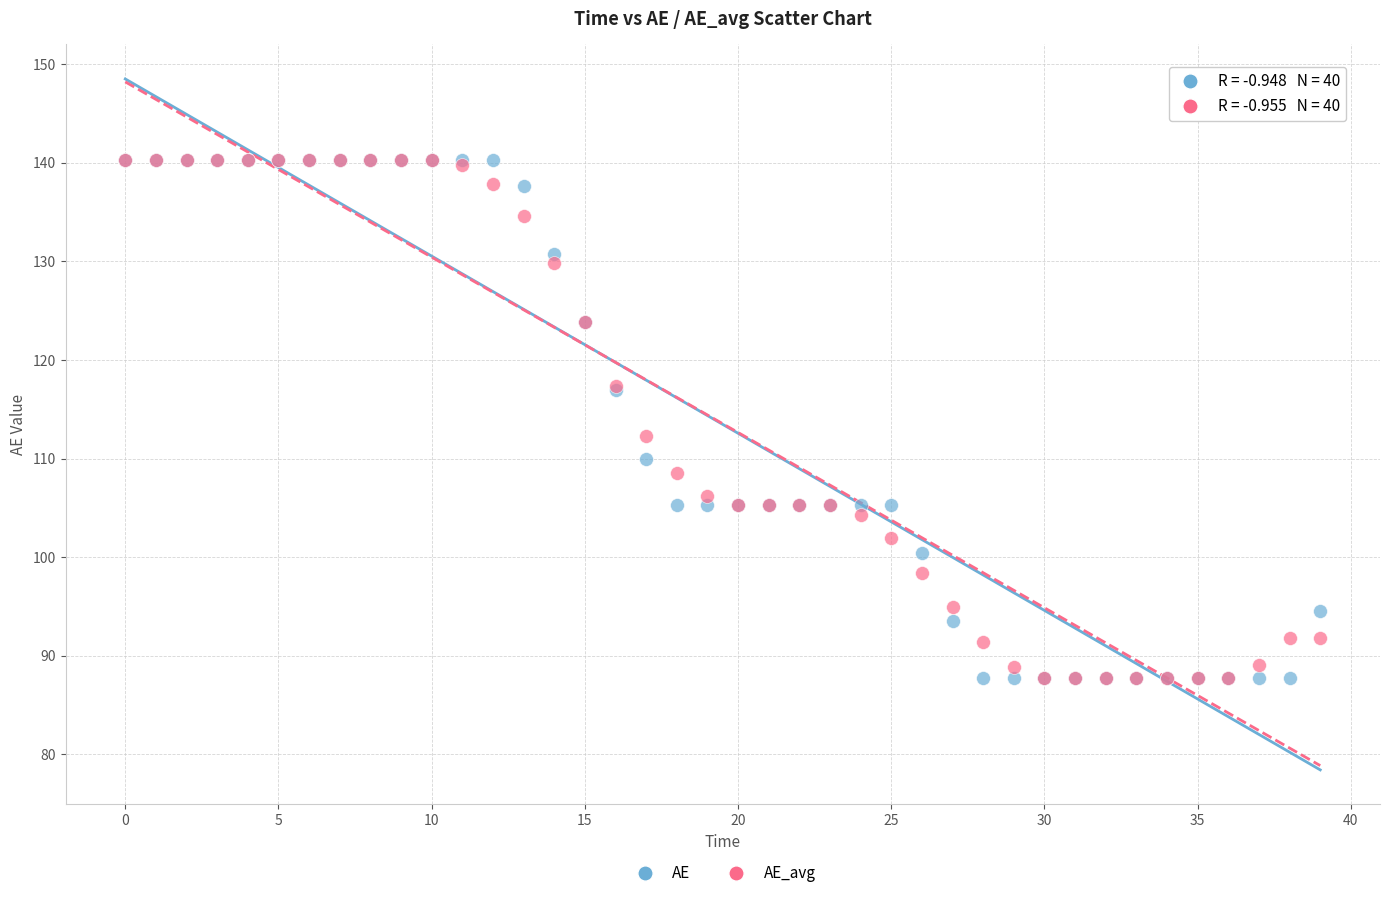

In the AE_avg series, what Y value is closest to 114?

112.2